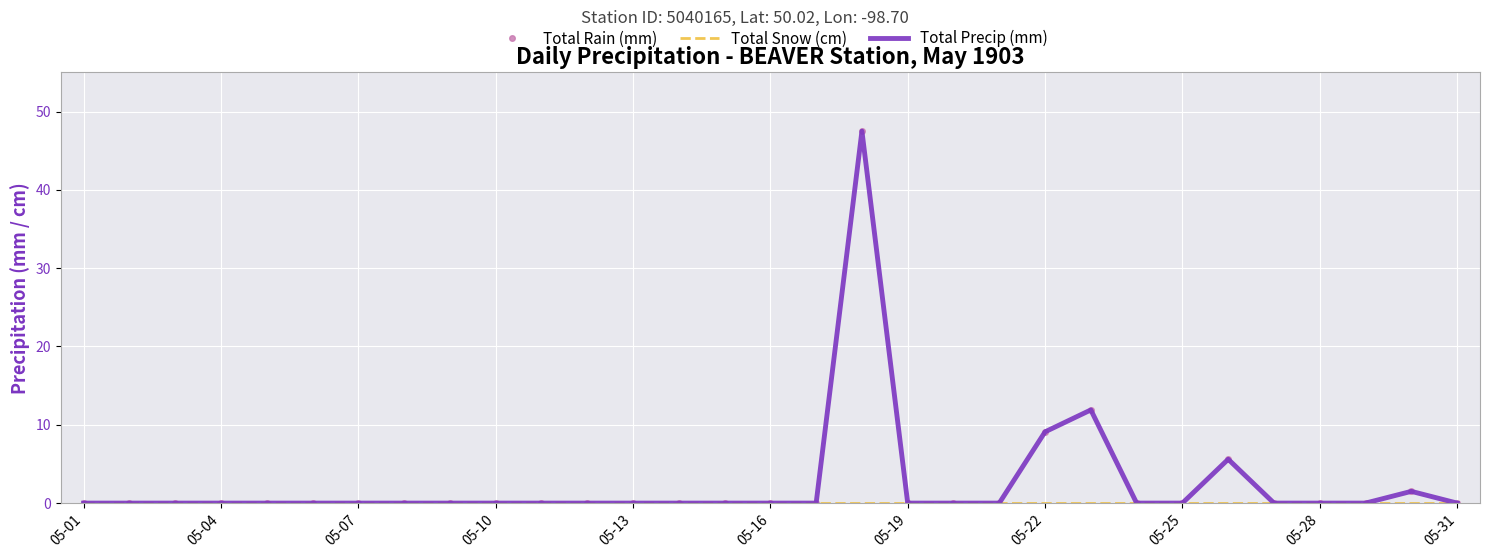

Which series has the widest spread of values?

Total Rain (mm)